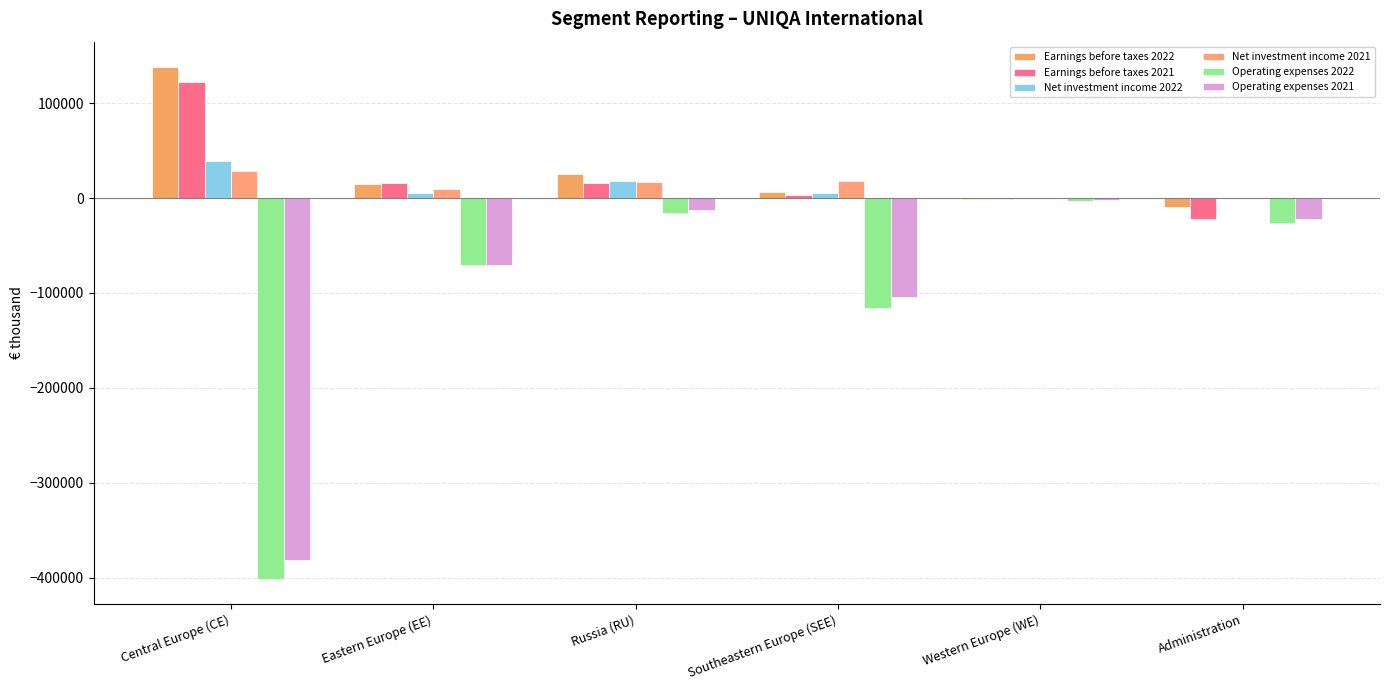

Is the value of Earnings before taxes 2021 at Central Europe (CE) greater than the value of Operating expenses 2021 at Administration?

Yes